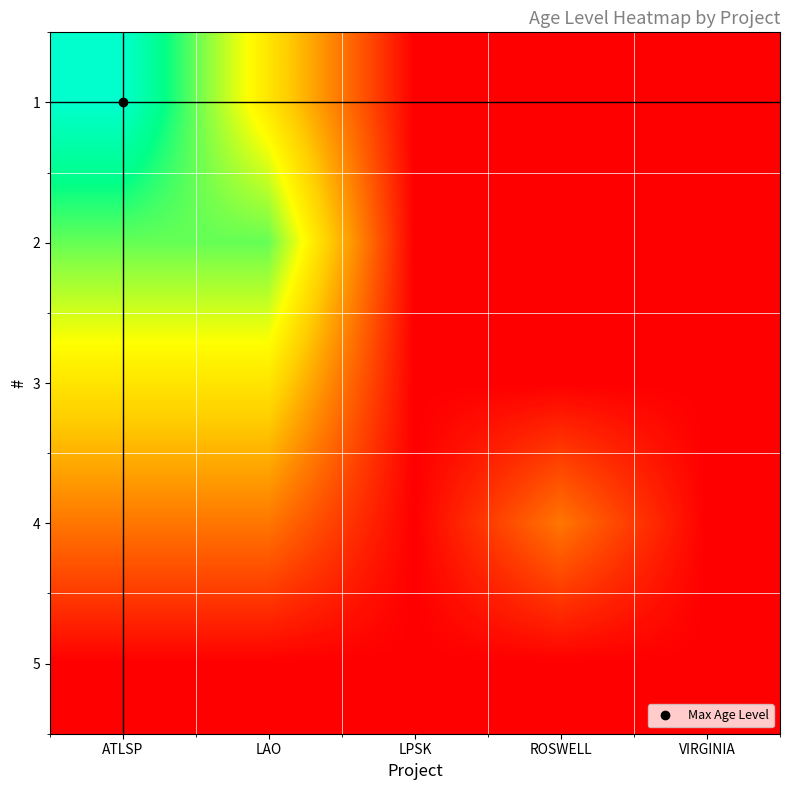

Which has a higher value, VIRGINIA or ATLSP?

ATLSP